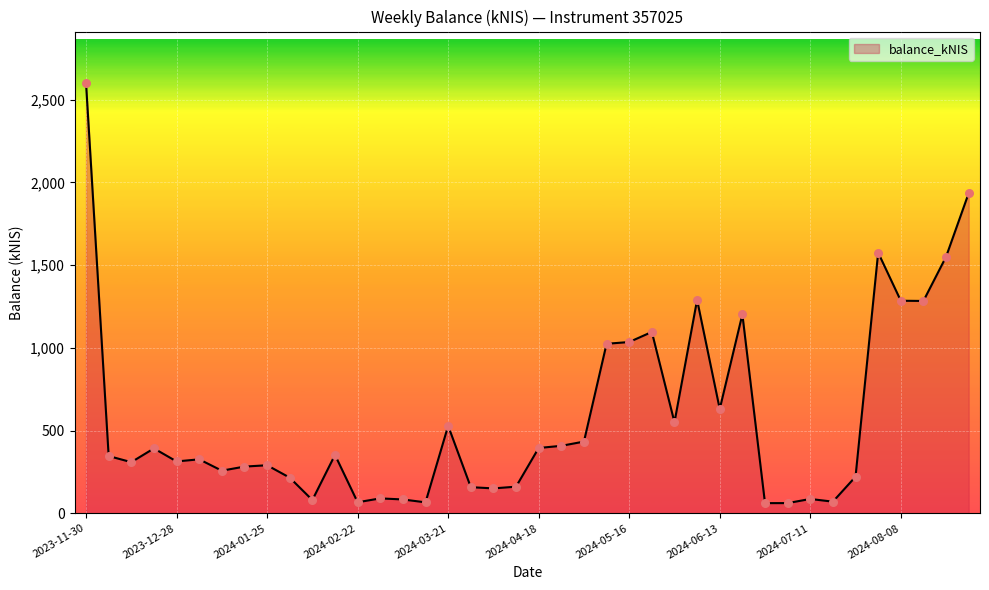

What is the maximum value shown in the chart?

2599.3